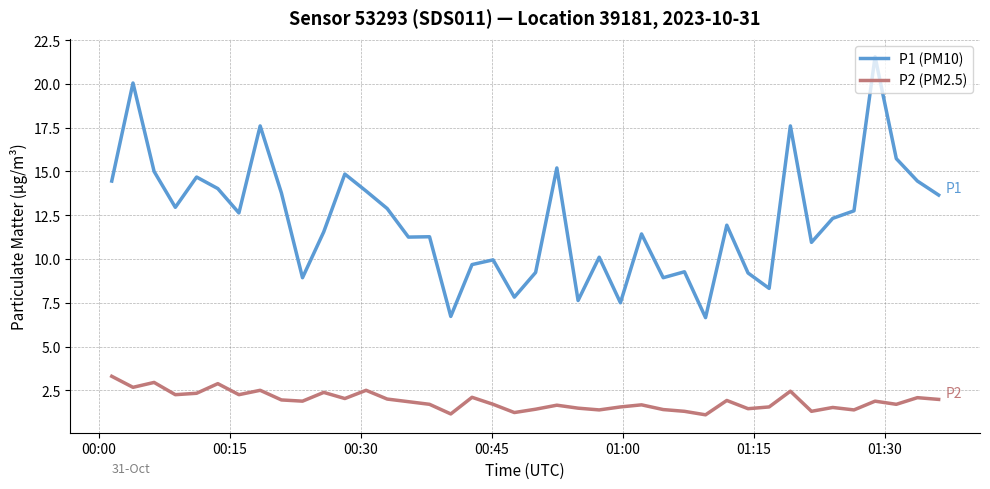

What is the difference between the maximum and minimum values in the P2 (PM2.5) series?

2.2